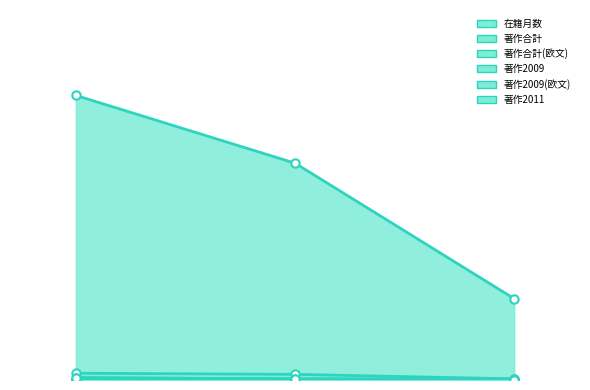

What is the difference between the 在籍月数 values at 60646 and 189902?

60